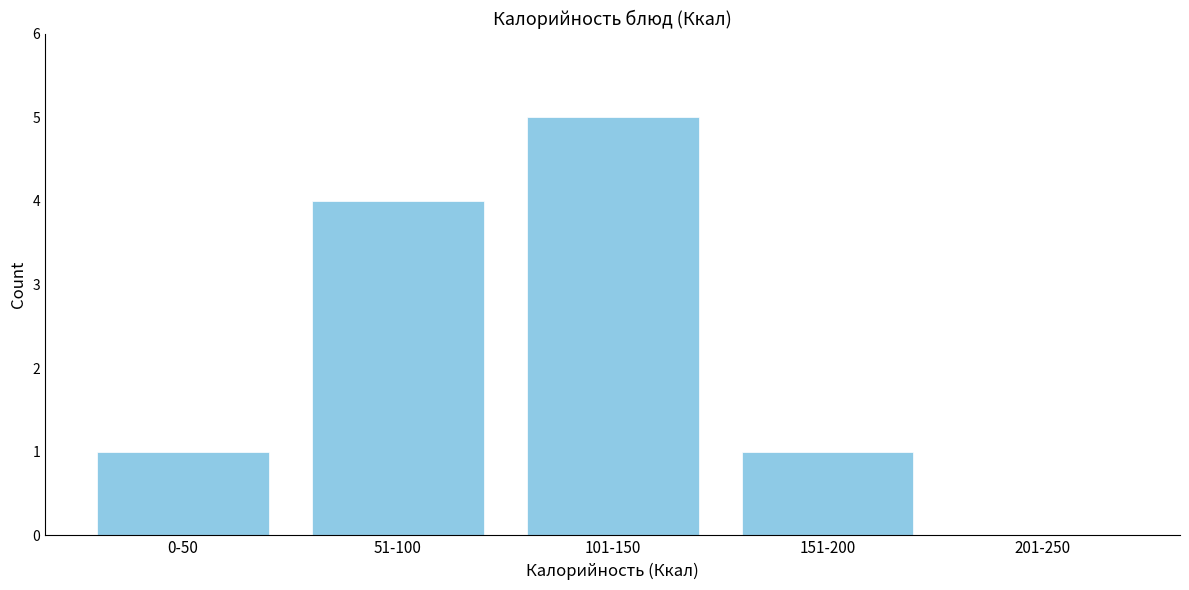

Reading right to left, list all the values displayed in this chart.

201-250=0	151-200=1	101-150=5	51-100=4	0-50=1